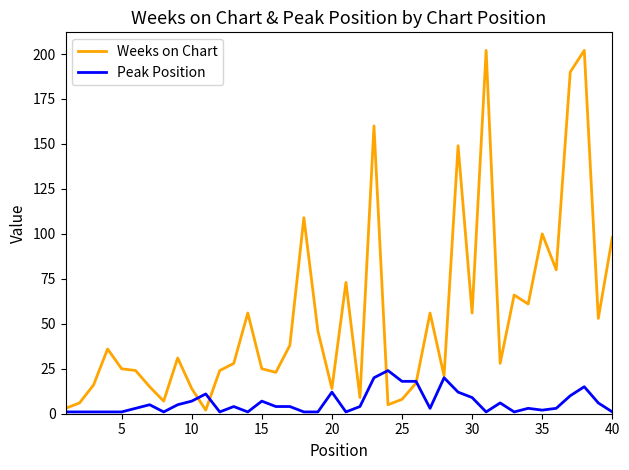

List the series in order of their peak value, lowest first.

Peak Position, Weeks on Chart